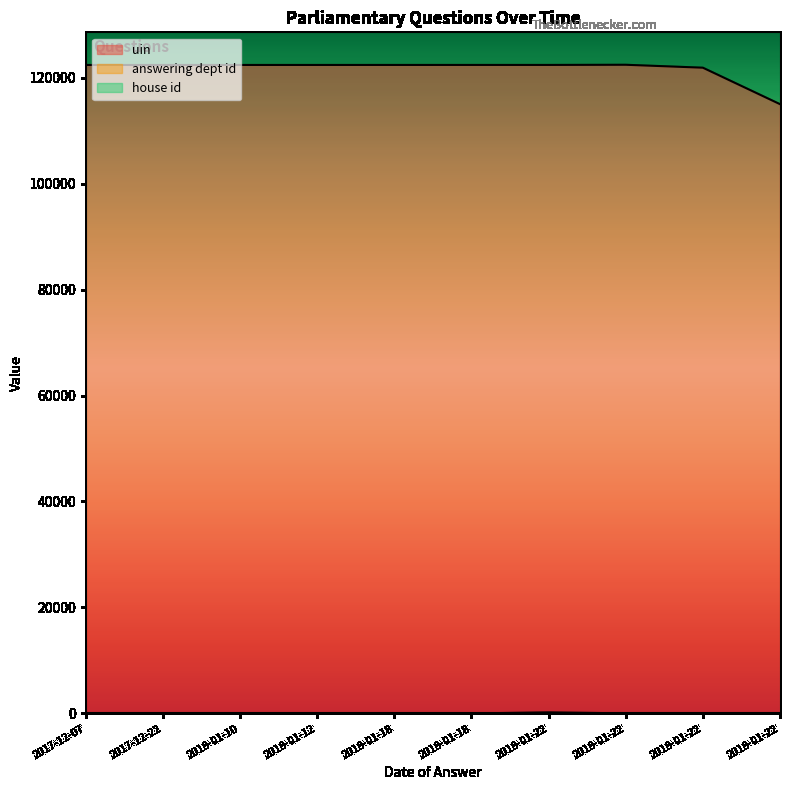

The value of answering dept id at 2018-01-22 is 17. True or false?

True